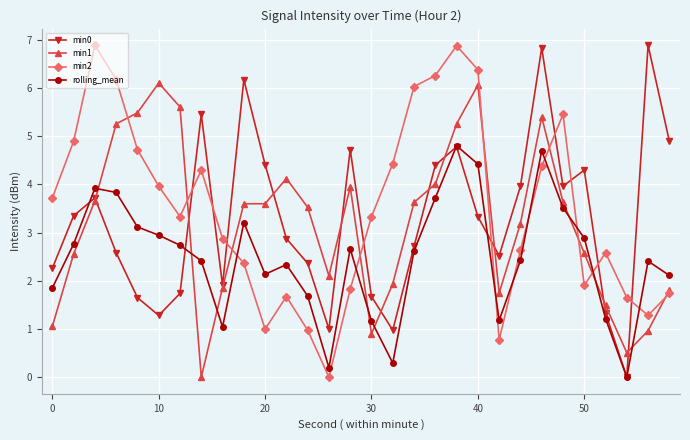

True or false: min1 has more than 2 points higher than both neighbors.

True